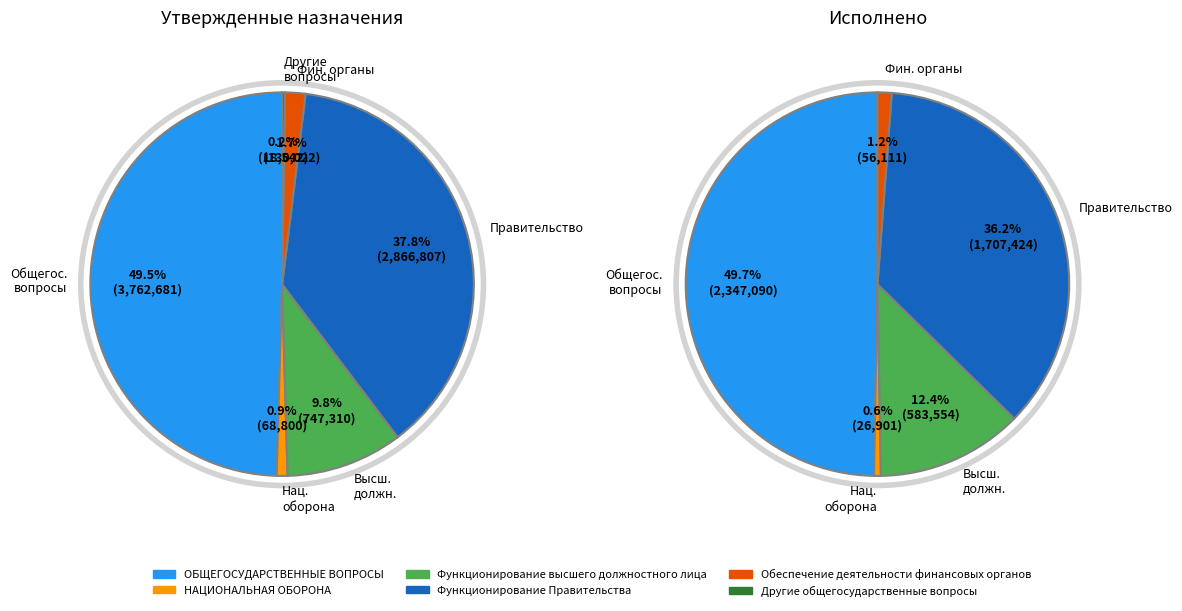

What percentage is the Функционирование Правительства slice, to the nearest percent?

38%